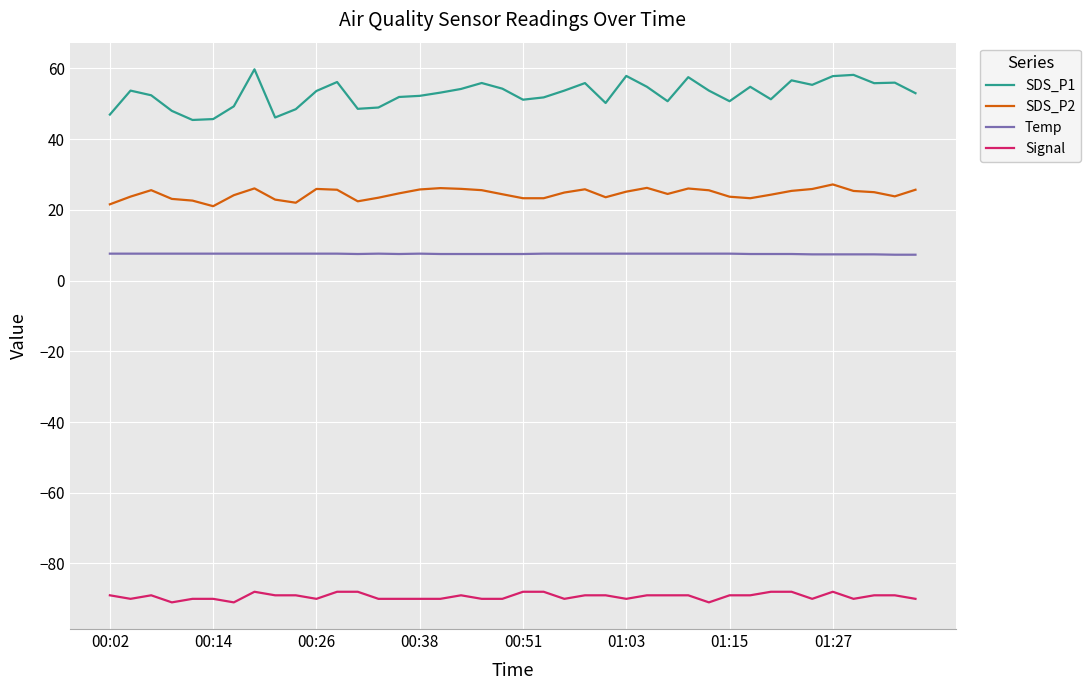

What is the minimum value shown in the chart?

-91.0